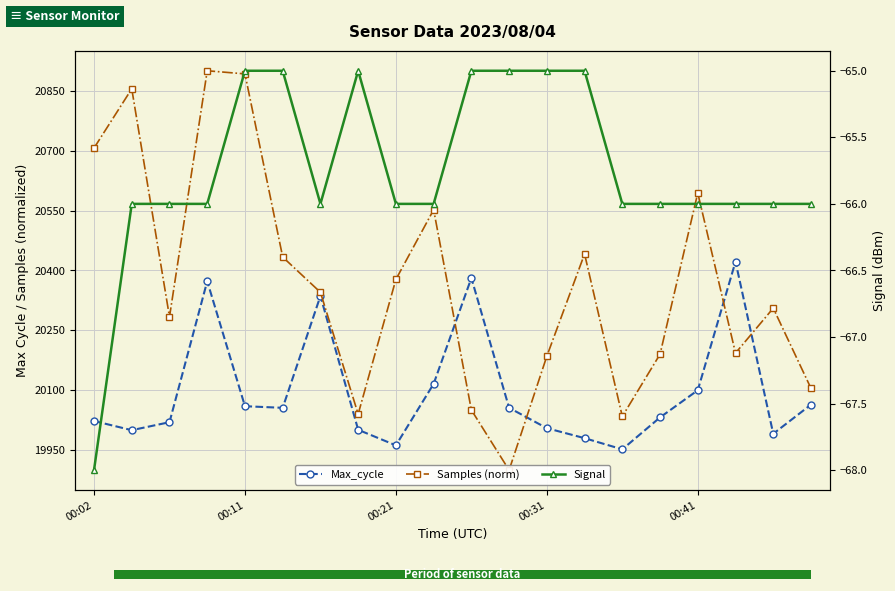

What is the sum of all Max_cycle values?

401930.0